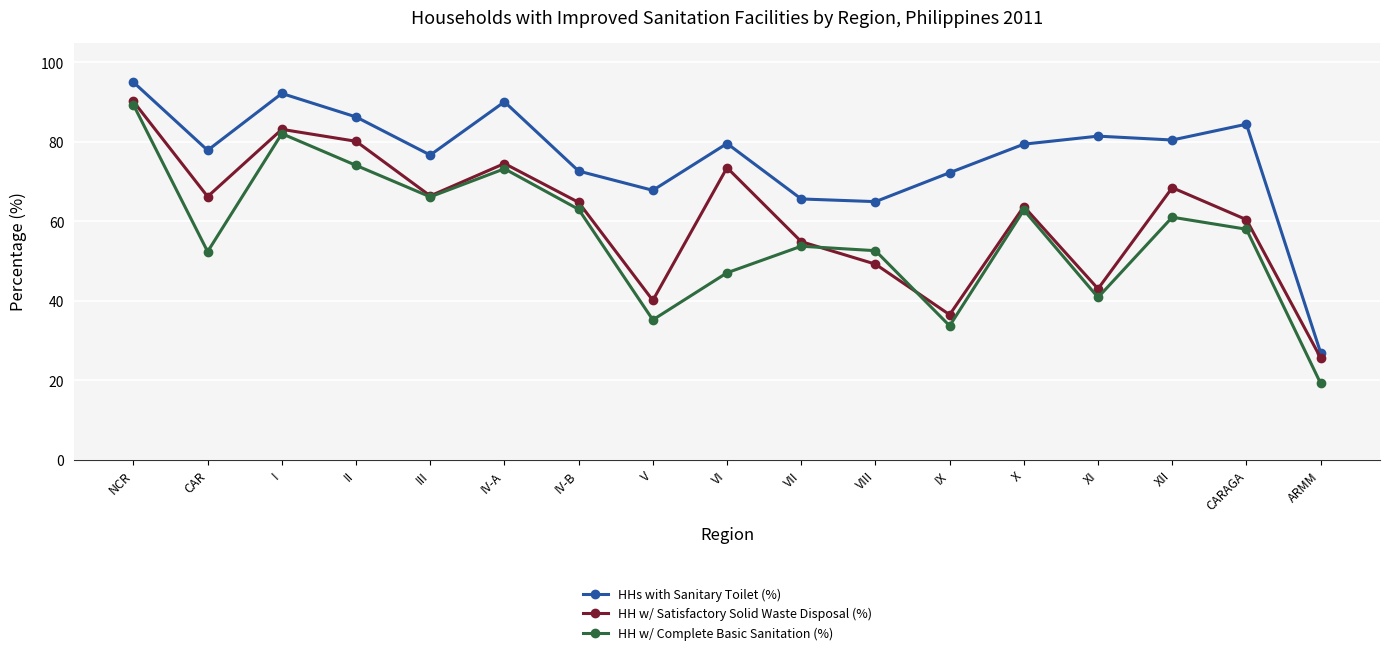

What are all the series names shown in the legend?

HHs with Sanitary Toilet (%), HH w/ Satisfactory Solid Waste Disposal (%), HH w/ Complete Basic Sanitation (%)